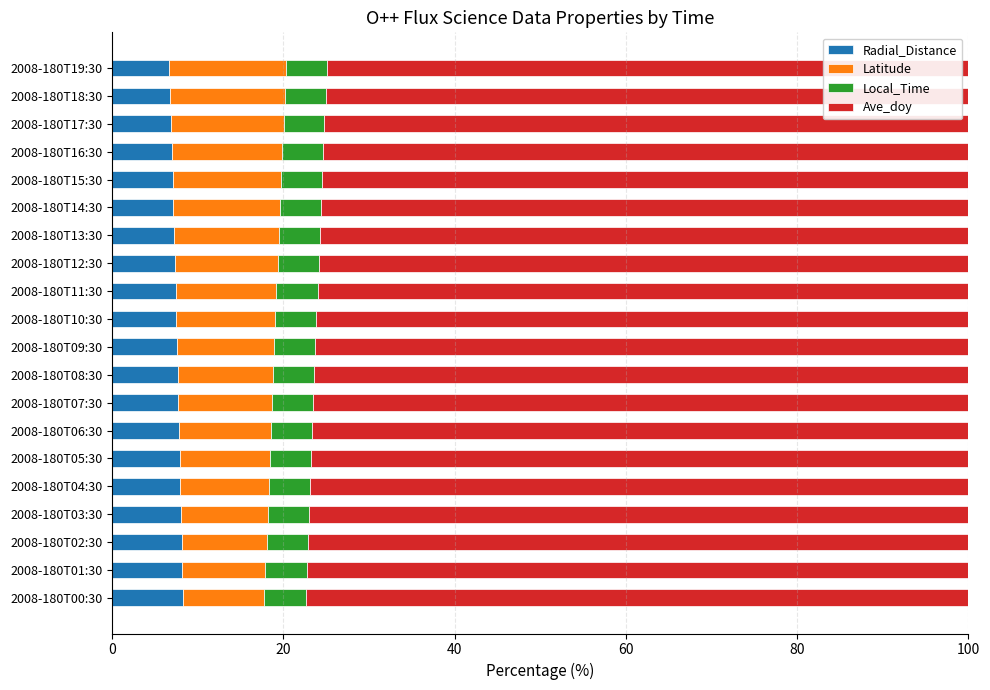

What is the minimum value for Radial_Distance?

6.7